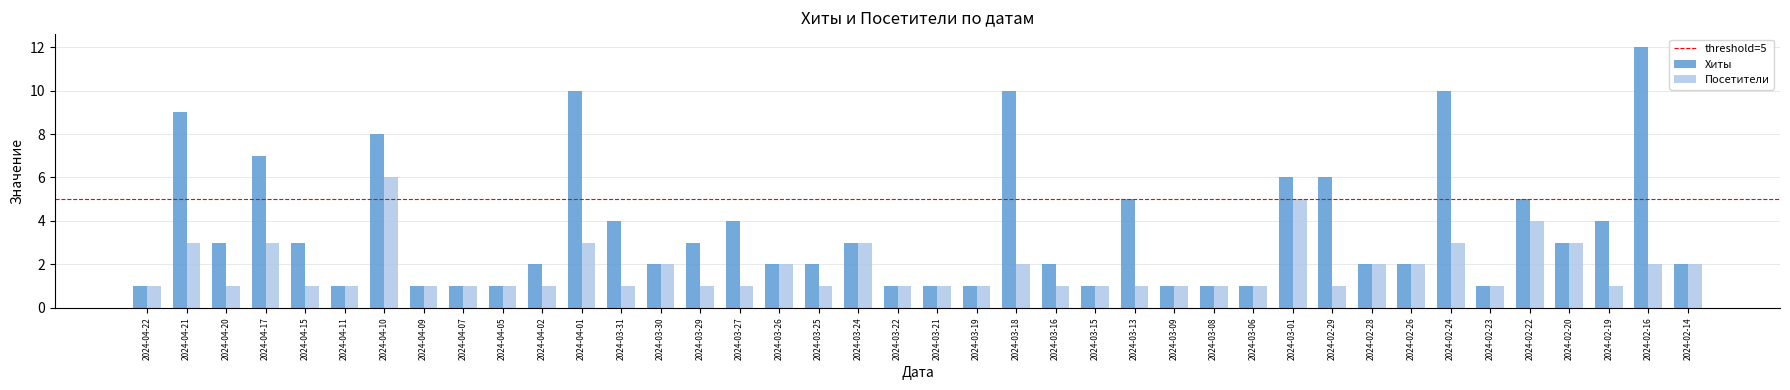

What position from the left is 2024-03-25?

18